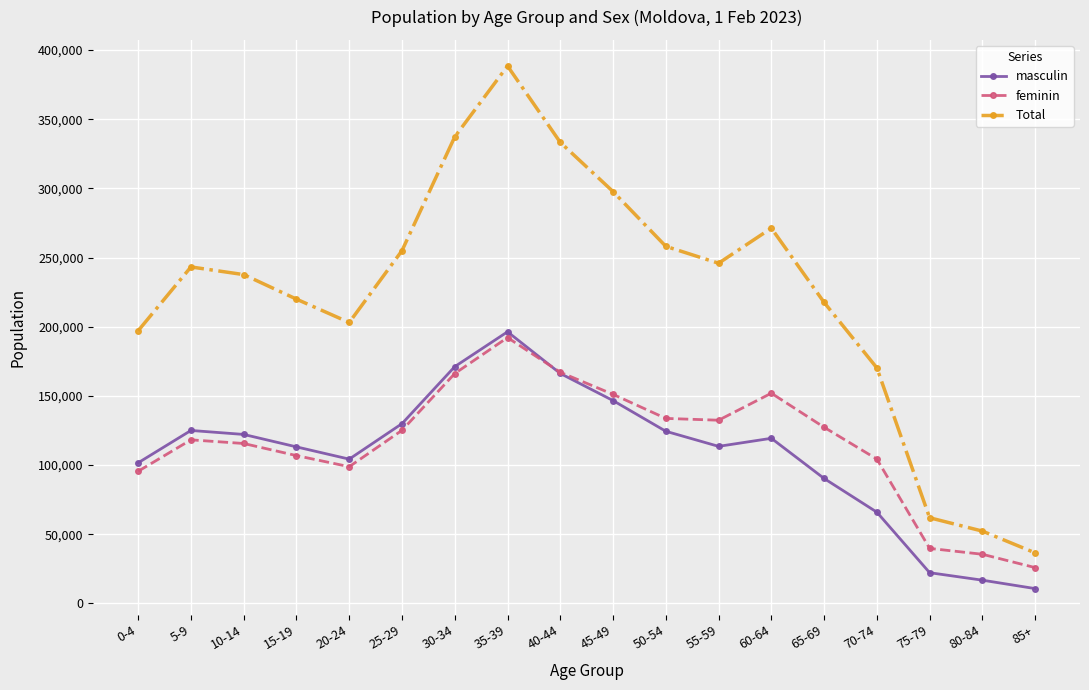

True or false: Total and feminin intersect in this chart.

False